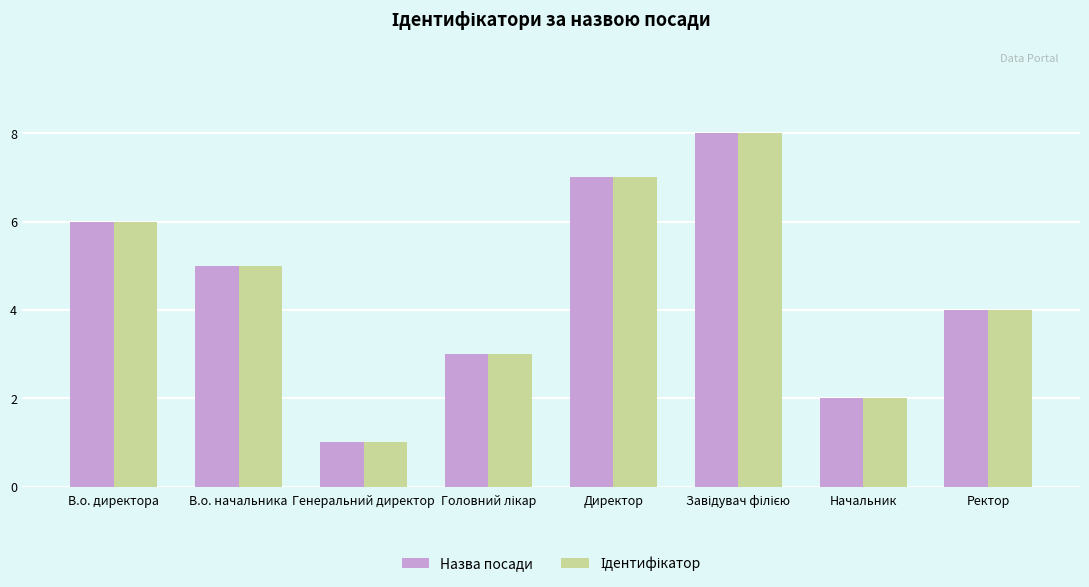

What is the difference between the maximum and minimum values in the Назва посади series?

7